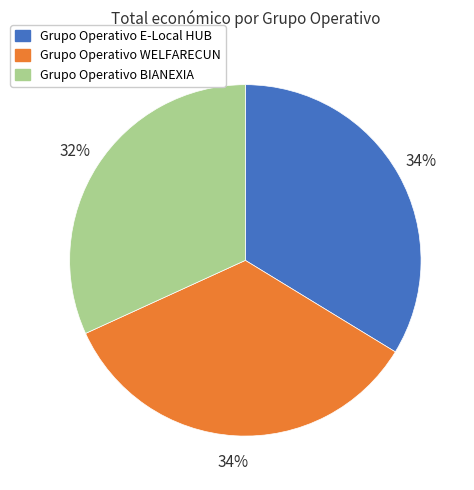

What is the smallest slice in the pie chart?

Grupo Operativo BIANEXIA